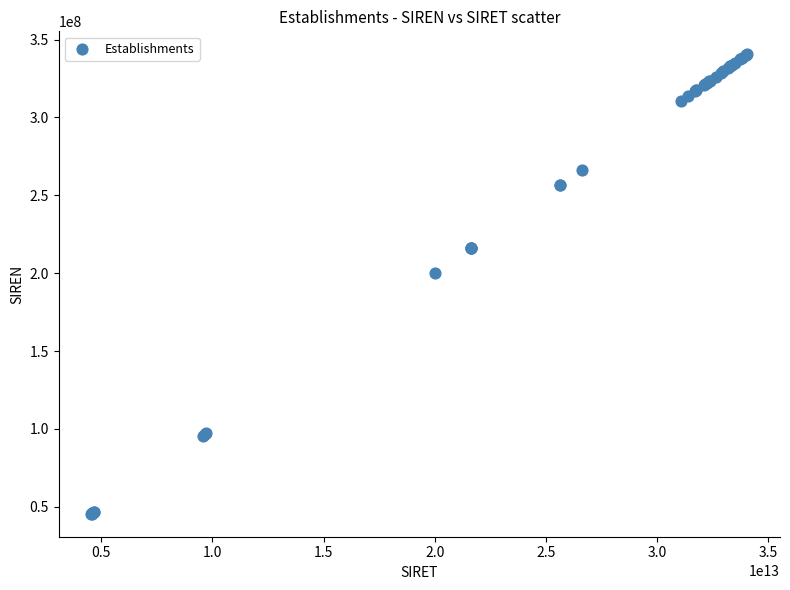

What Y value in the scatter plot is closest to 193053749?

200022861